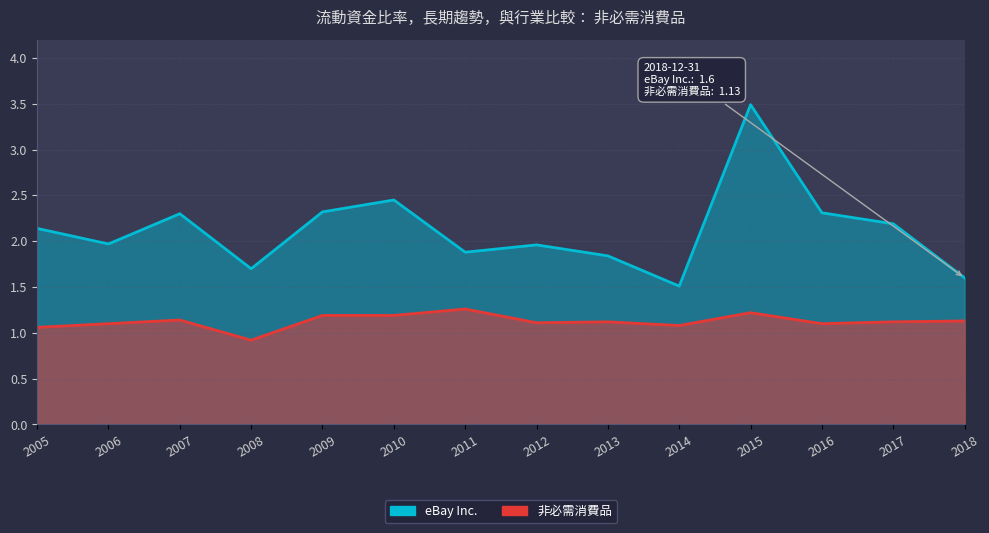

What is the difference between the maximum and minimum values in the eBay Inc. series?

2.0